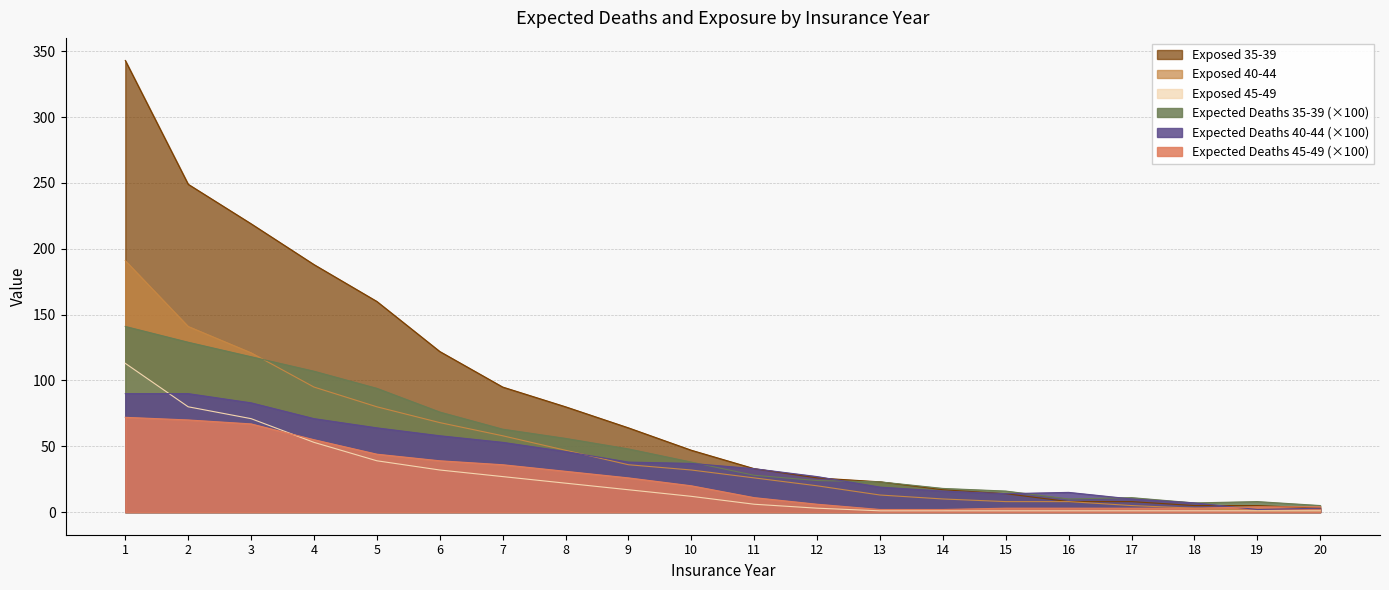

List the series in order of their peak value, highest first.

Exposed 35-39, Exposed 40-44, Expected Deaths 35-39 (×100), Exposed 45-49, Expected Deaths 40-44 (×100), Expected Deaths 45-49 (×100)